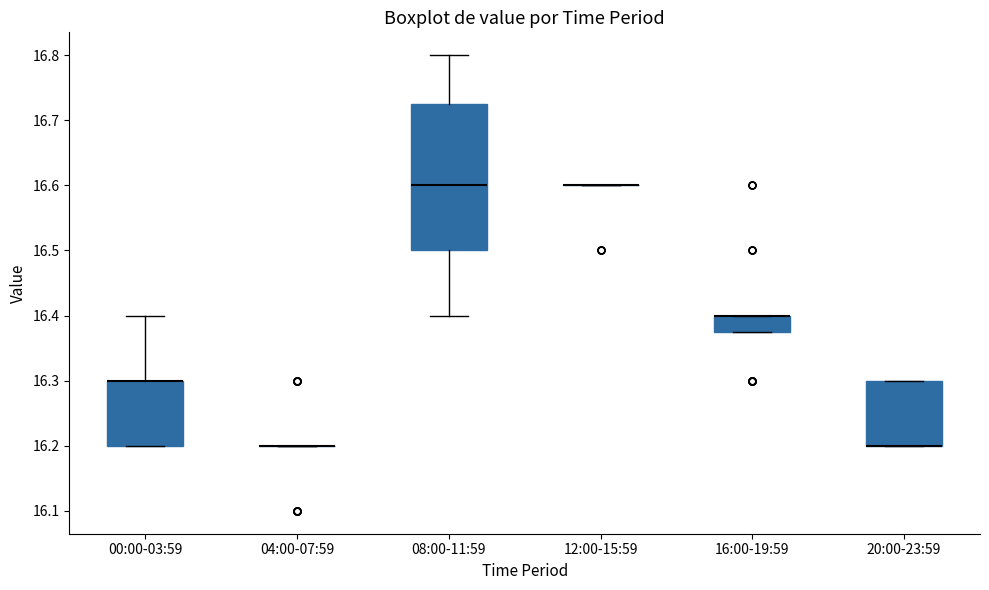

Reading left to right, transcribe this box plot: for each box, give where its median line is, the range the box spans, and where its two whiskers end, as read against the y-axis. The values are not printed on the chart, so give them approximately, as read against the axis.

00:00-03:59: median 16.30 (drawn on the box's upper edge), box 16.20 to 16.30, whiskers 16.20 to 16.40
04:00-07:59: box collapsed to a line at 16.20, whiskers 16.20 to 16.20
08:00-11:59: median 16.60, box 16.50 to 16.73, whiskers 16.40 to 16.80
12:00-15:59: box collapsed to a line at 16.60, whiskers 16.60 to 16.60
16:00-19:59: median 16.40 (drawn on the box's upper edge), box 16.38 to 16.40, whiskers 16.38 to 16.40
20:00-23:59: median 16.20 (drawn on the box's lower edge), box 16.20 to 16.30, whiskers 16.20 to 16.30